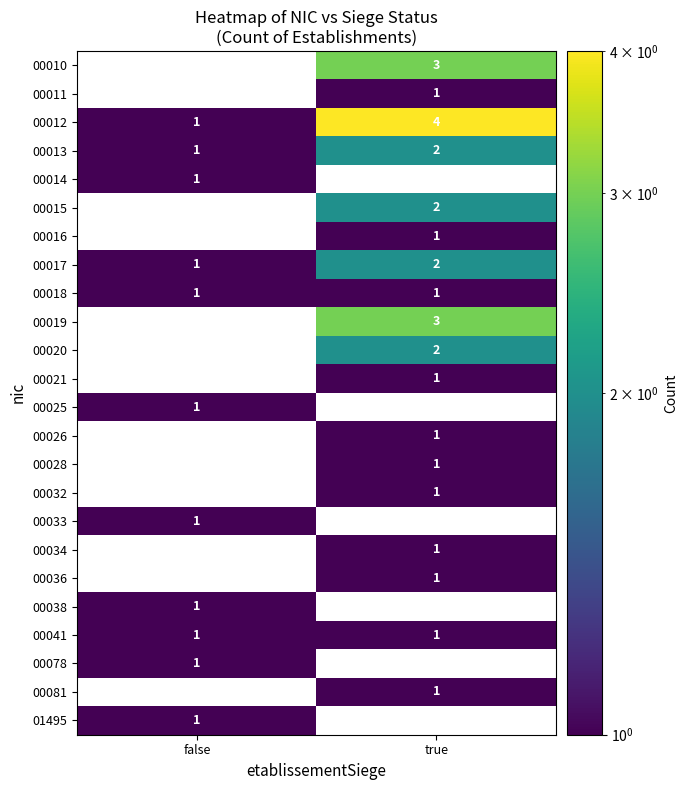

At which category is the sum across all series the highest?

true